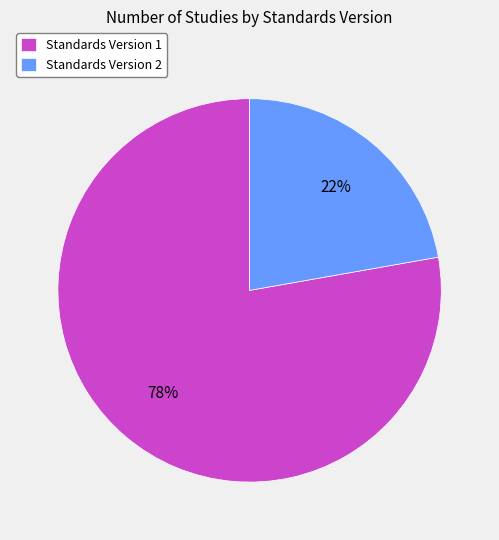

Is it true that Standards Version 1 is 92% of the pie?

False